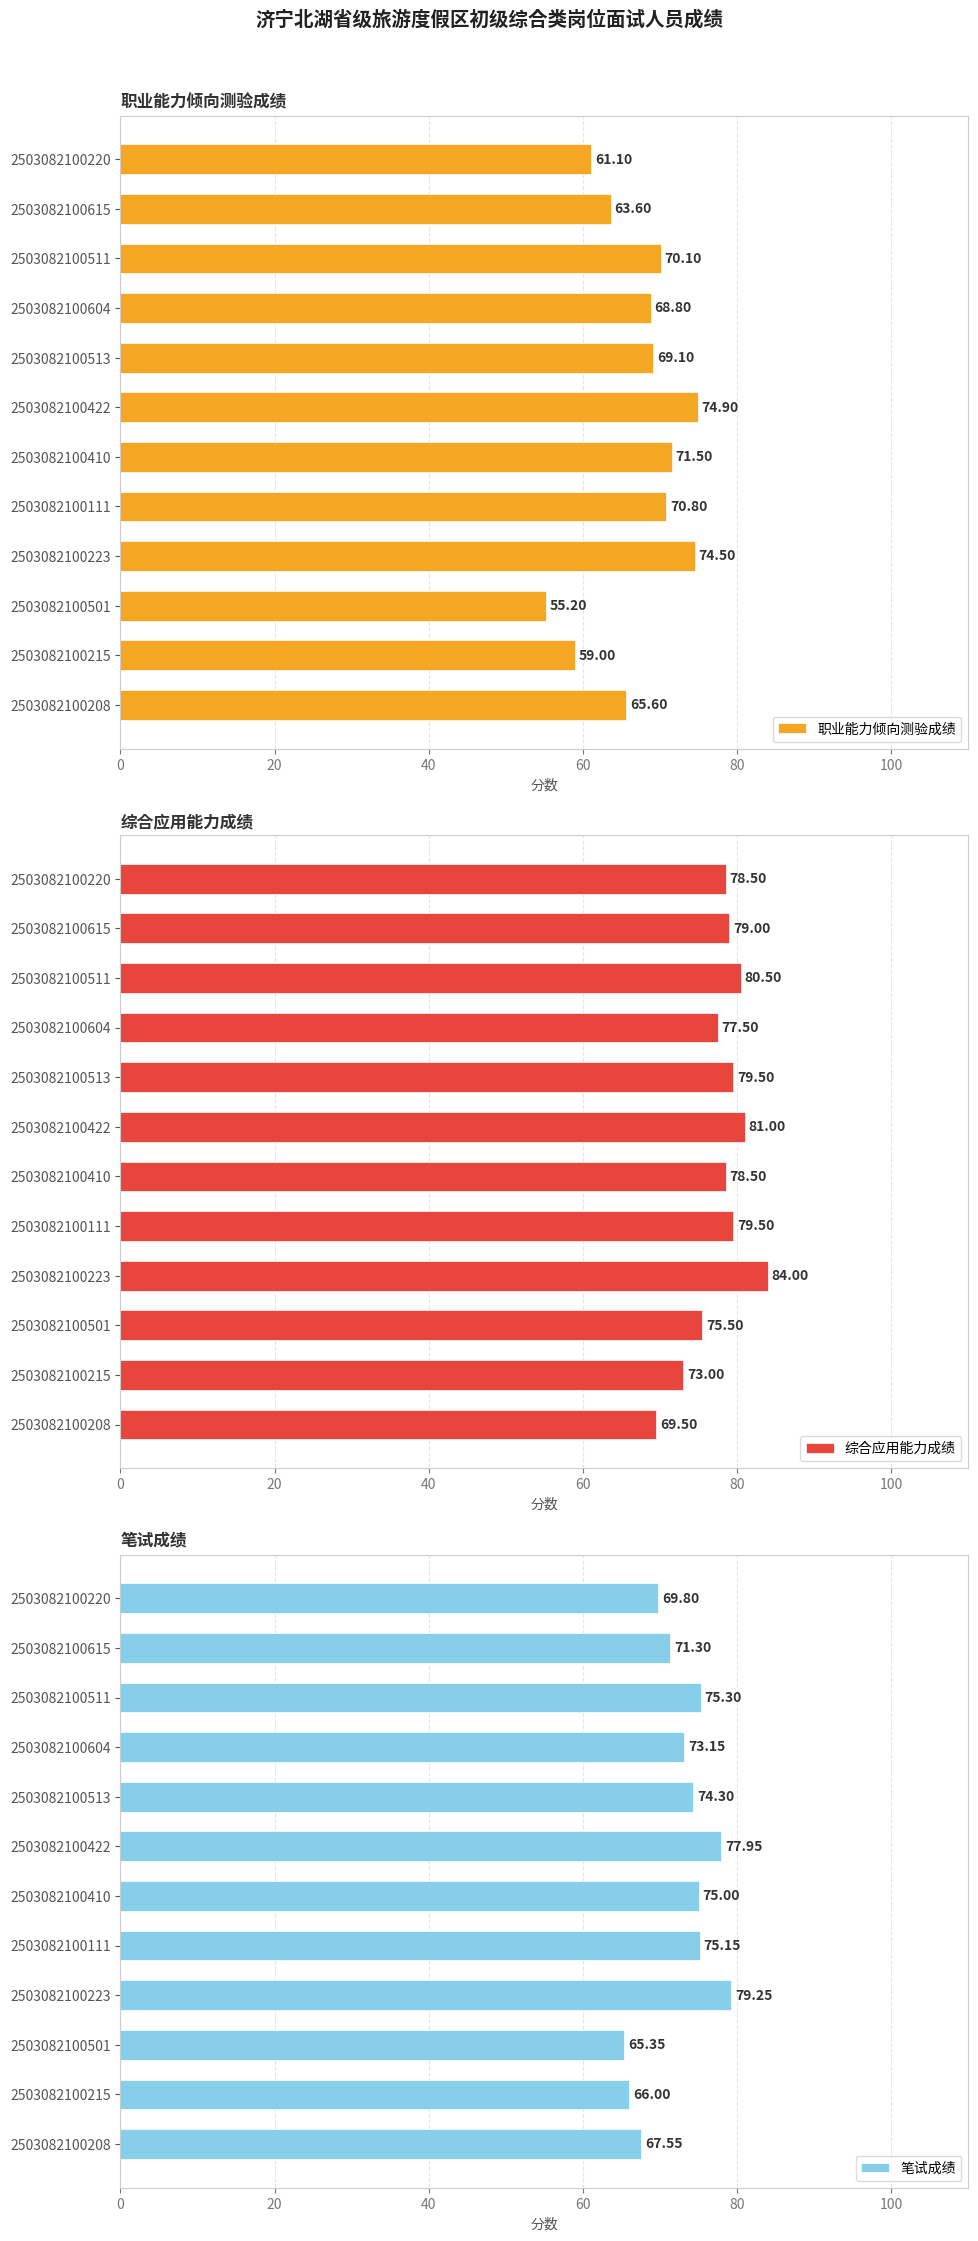

What is the sum of the 综合应用能力成绩 values at 2503082100511 and 2503082100615?

159.5